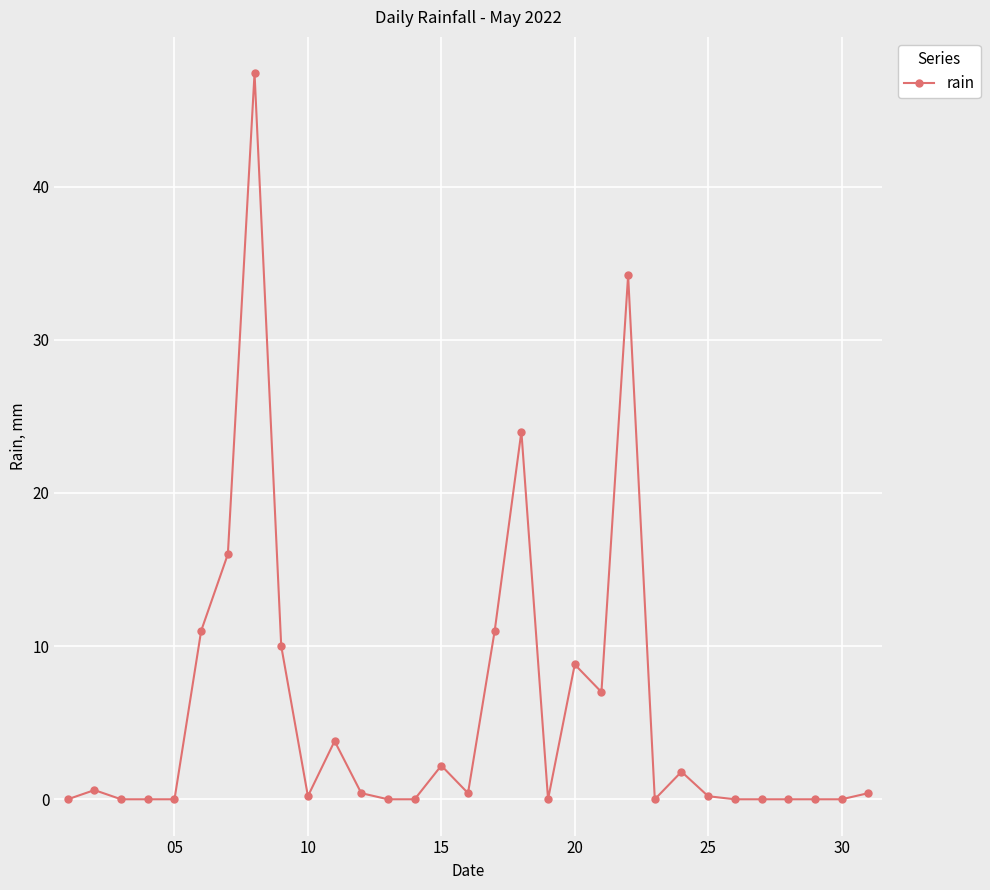

What is the greatest value displayed?

47.4